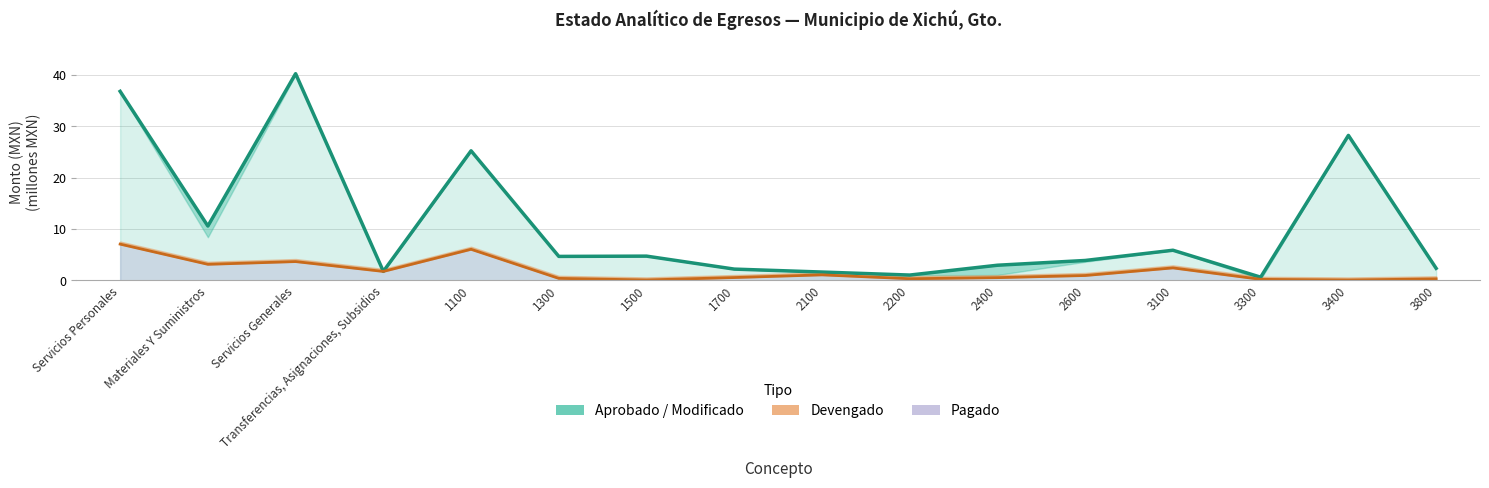

What position from the right is 3300?

3